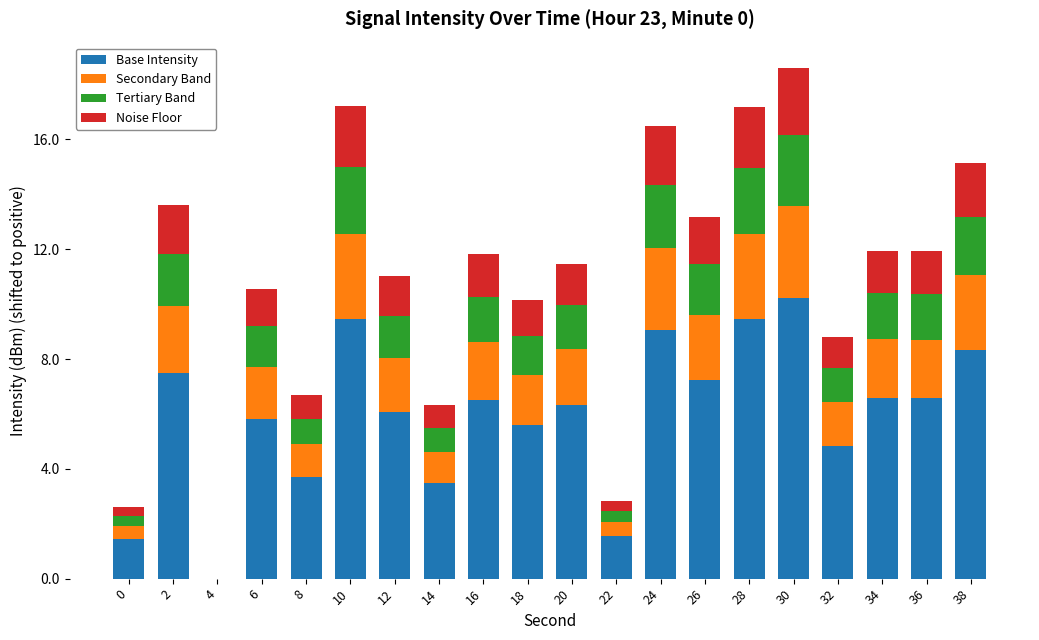

Does the chart contain stacked bars?

Yes